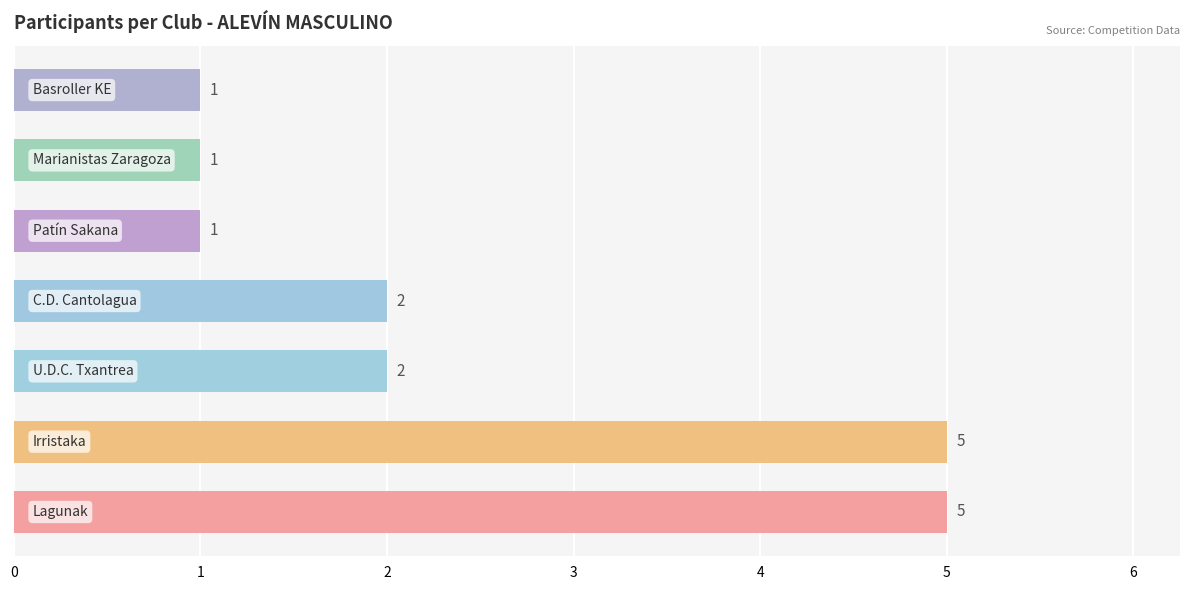

What is the greatest value displayed?

5